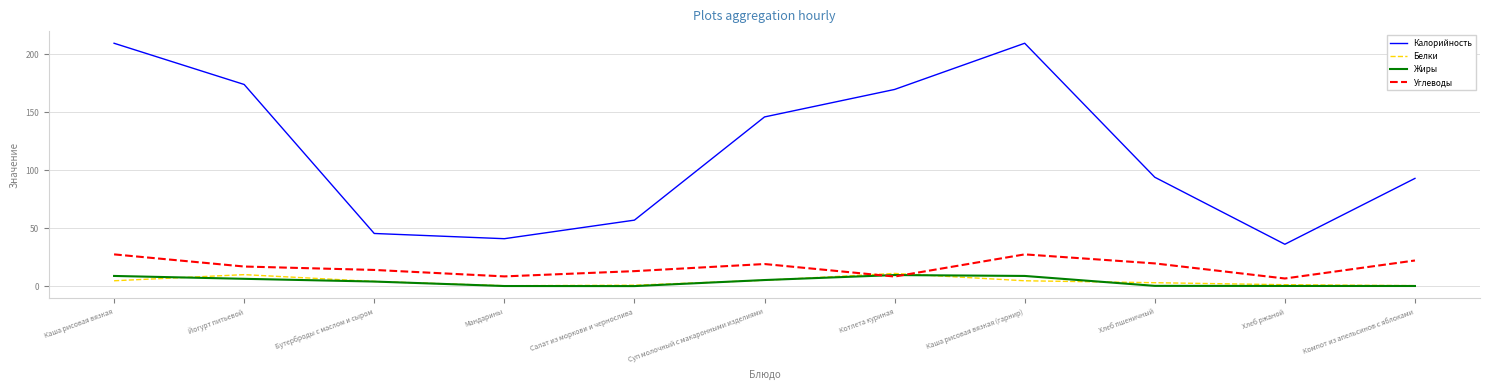

At how many categories does at least one series exceed 115?

5